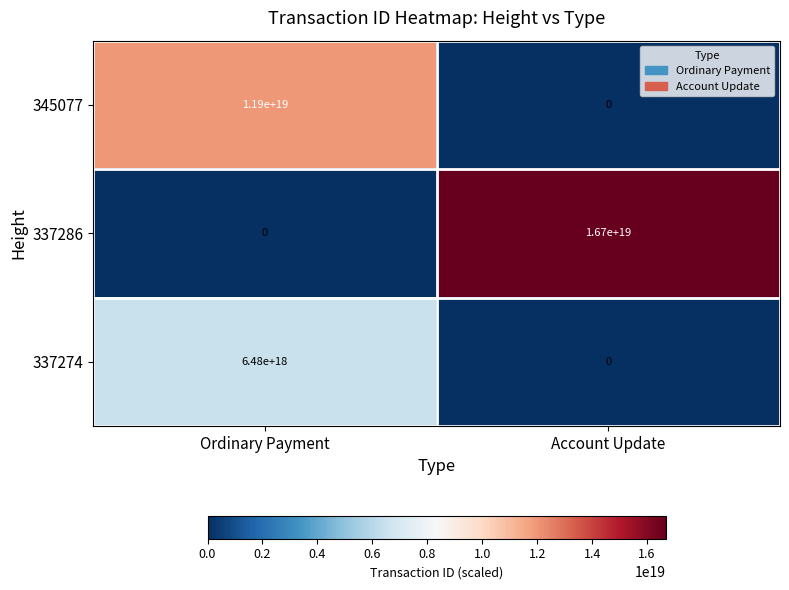

List the labels in order of 337274 value, largest first.

Ordinary Payment, Account Update